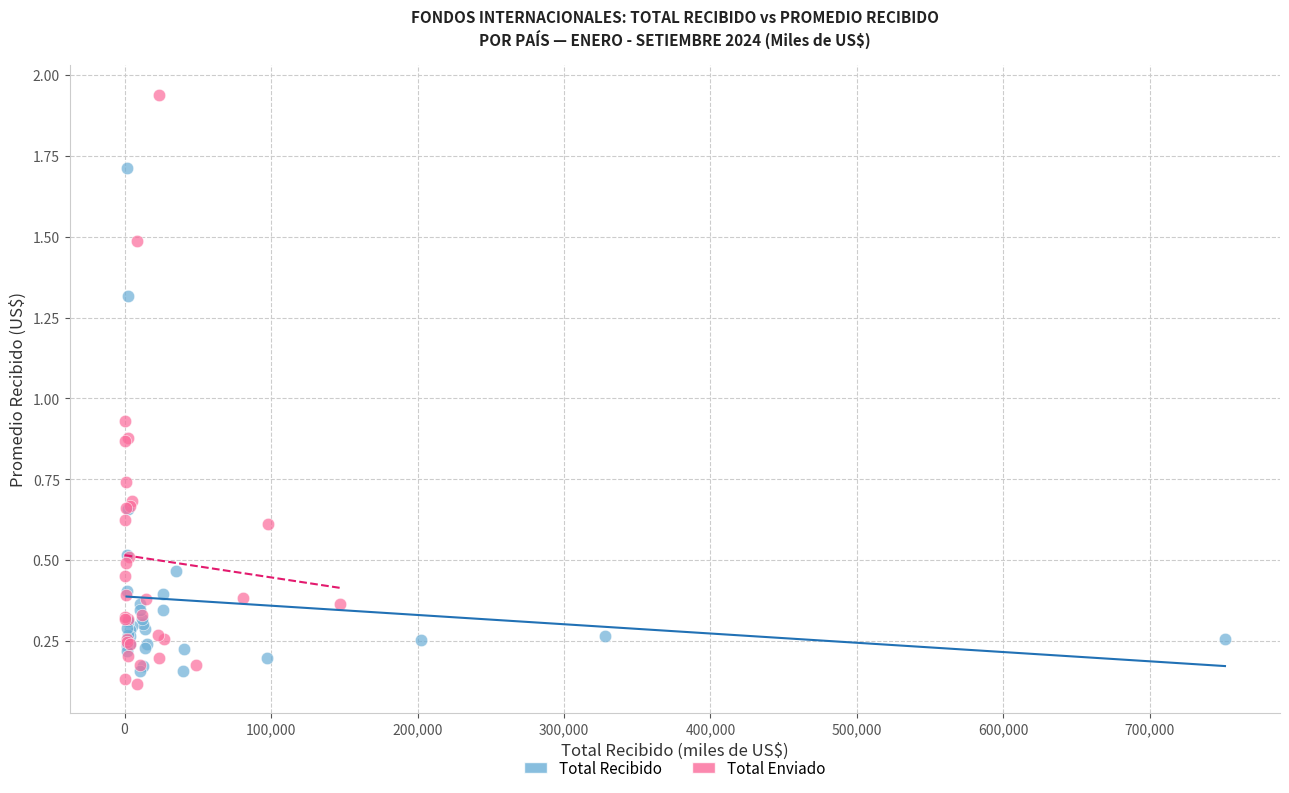

Which series reaches the maximum Y coordinate?

Total Enviado